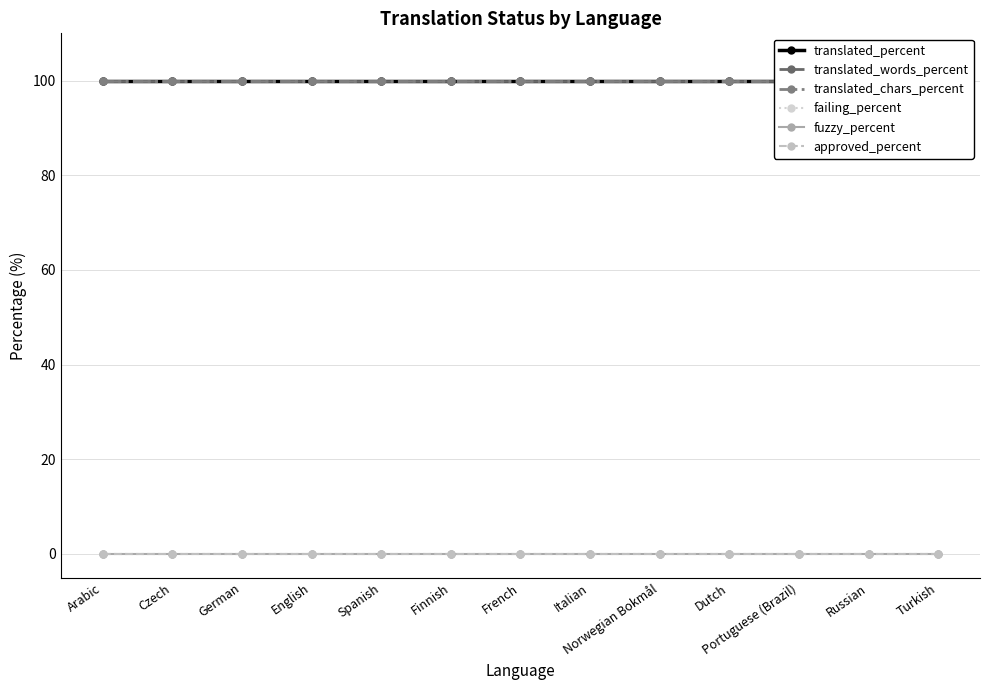

What is the total value across all series at Arabic?

300